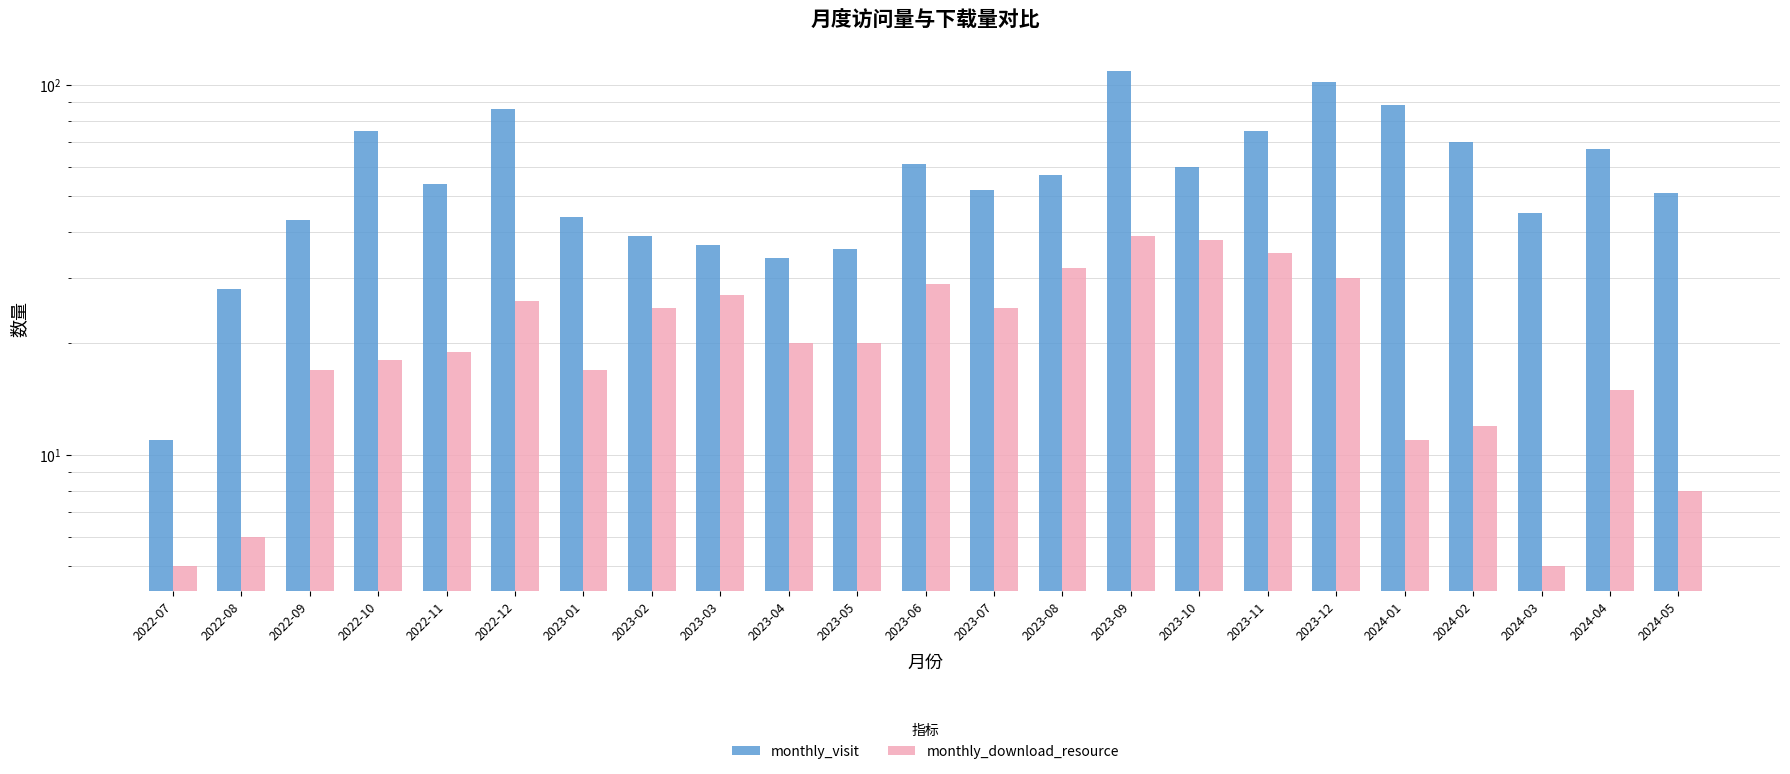

What is the sum of the monthly_visit values at 2022-09 and 2022-12?

129